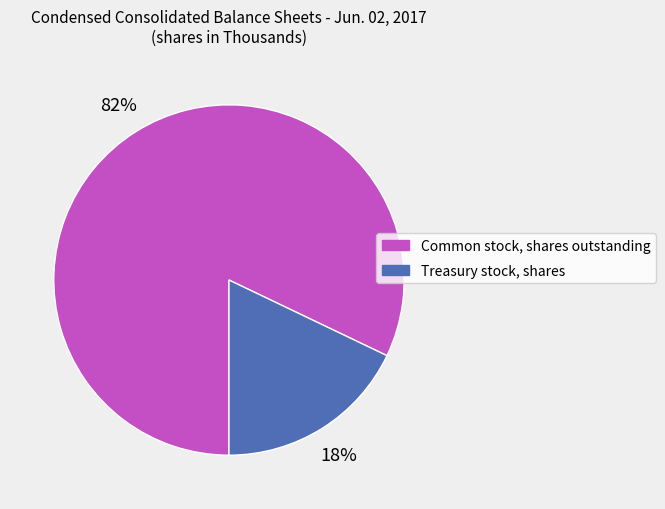

Do Treasury stock, shares and Common stock, shares outstanding together represent more than half of the pie?

Yes